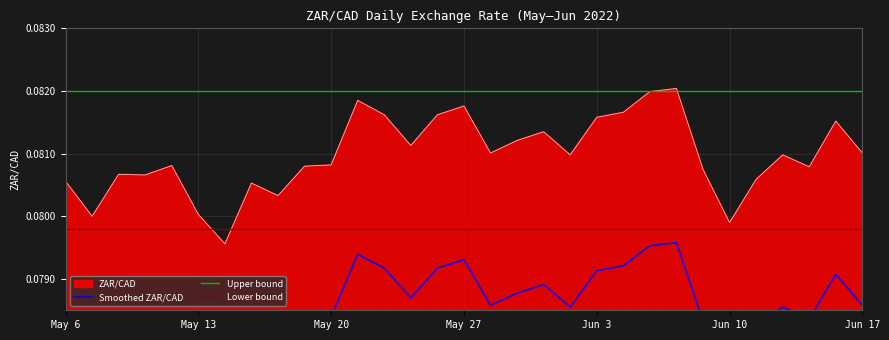

Which label corresponds to the smallest value in the chart?

2022-05-16